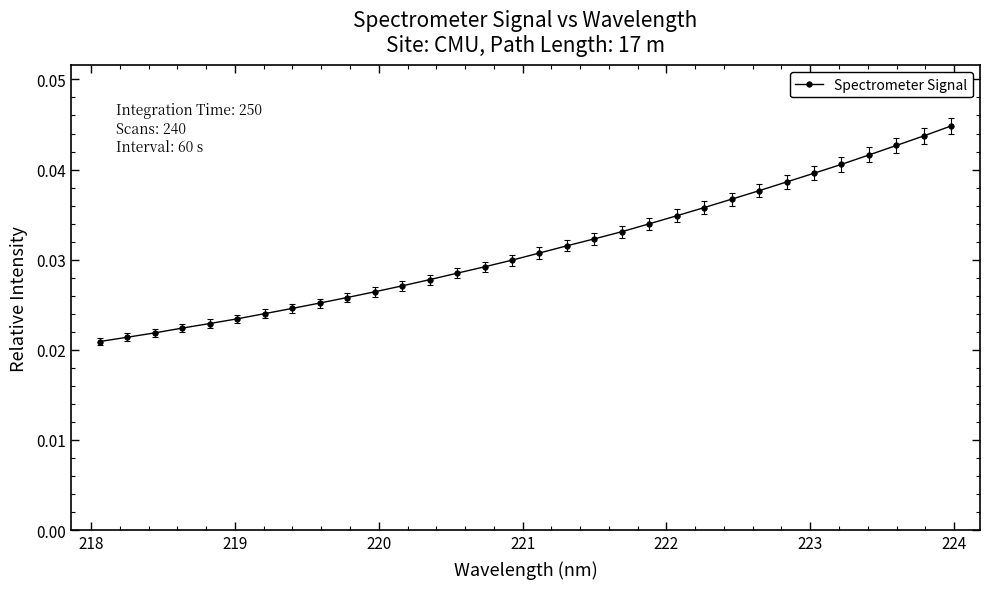

What is the sum of all values?

1.0